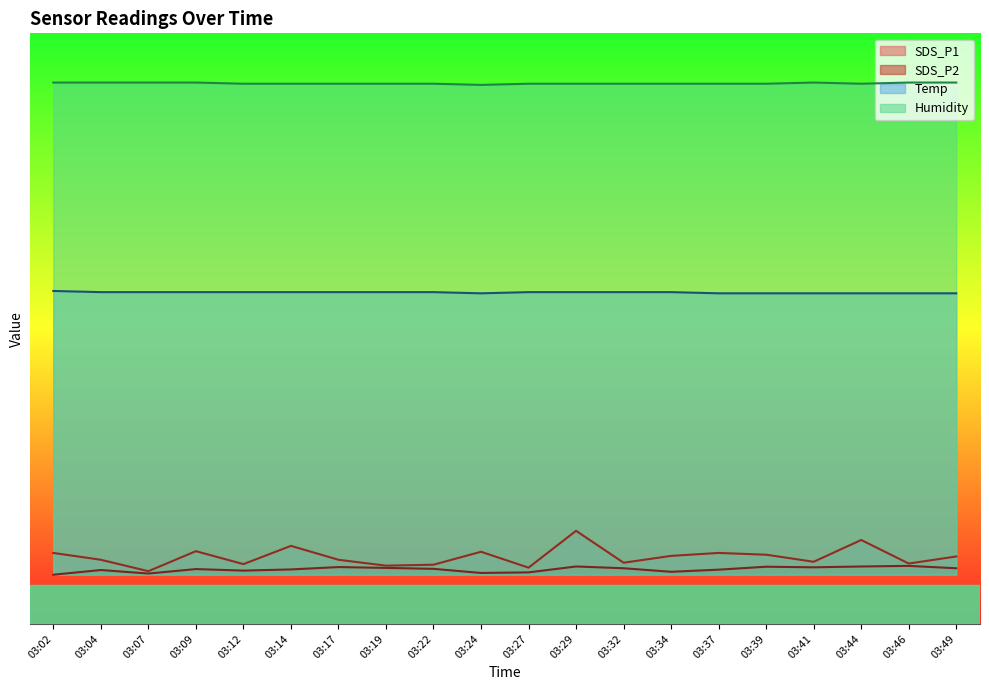

The SDS_P2 series shows 0.9 at 03:29. True or false?

False